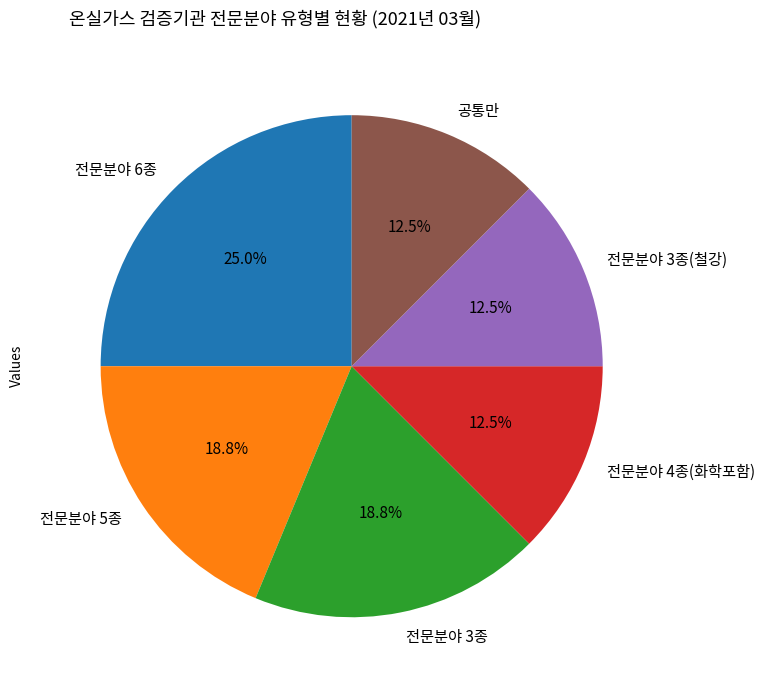

What is the largest slice in the pie chart?

전문분야 6종